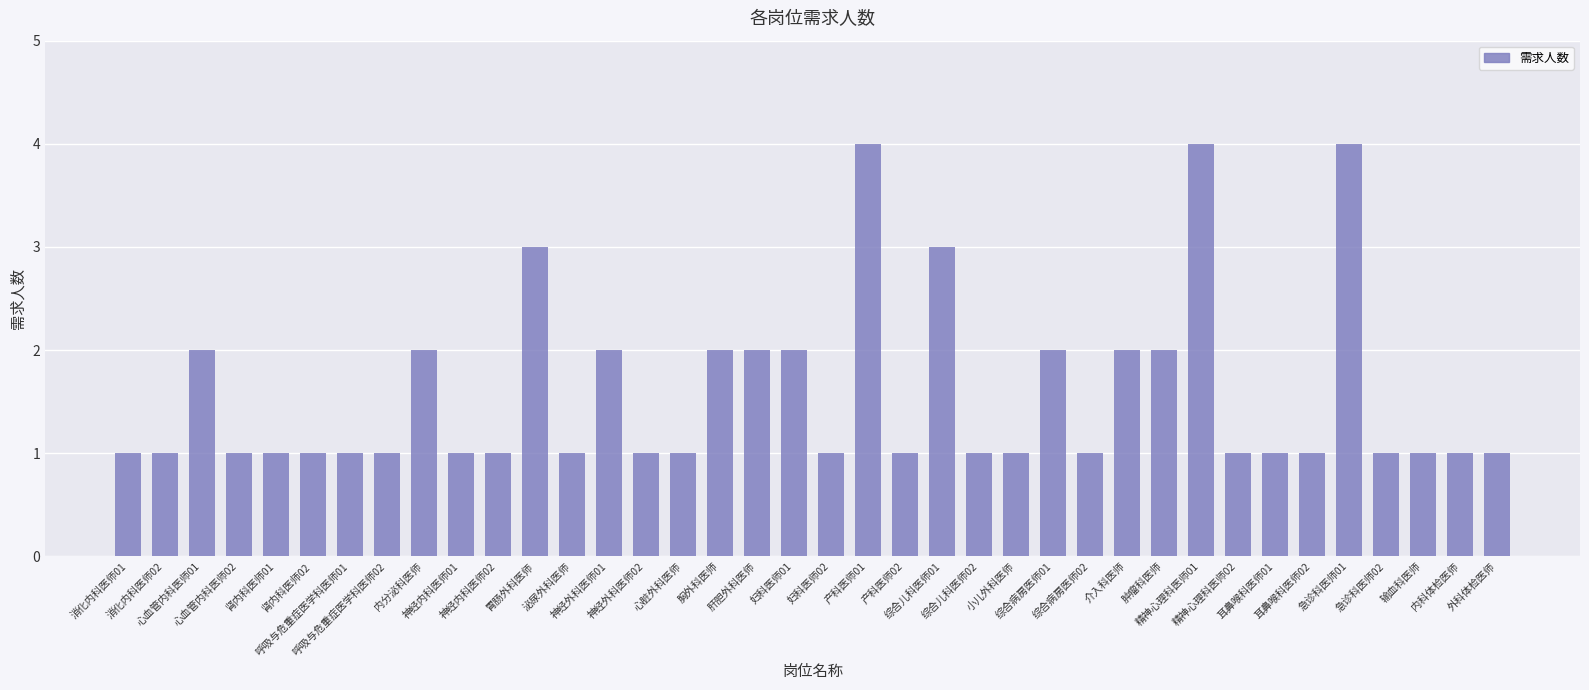

What is the value of the 24th bar from the left?

1